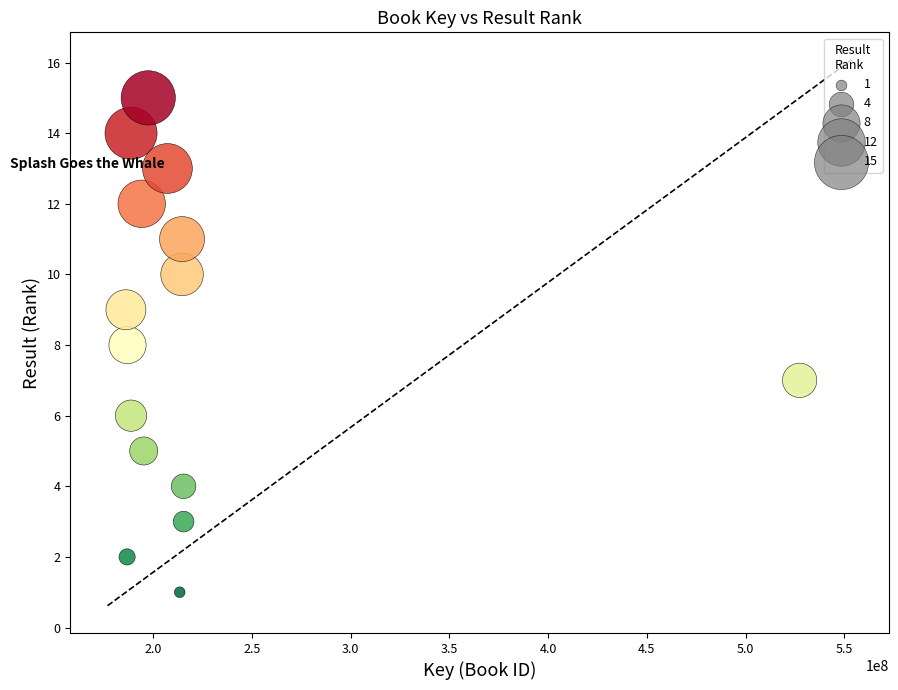

What is the range of X values (max minus min)?

341082720